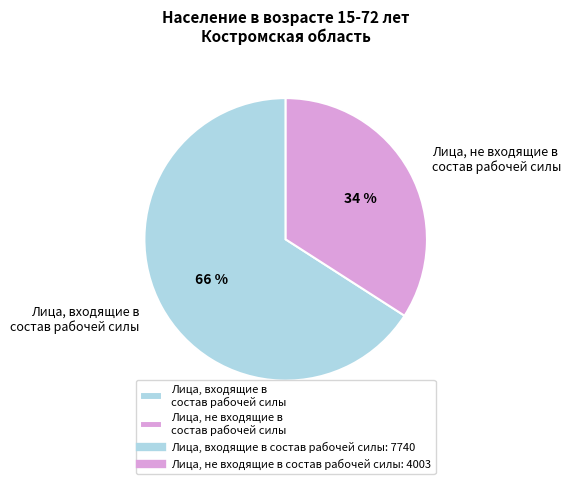

Count the number of slices in the pie.

2